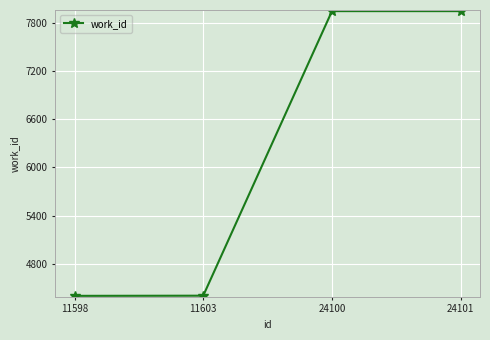

Approximately how many times larger is the value at 24101 compared to 24100?

1.0